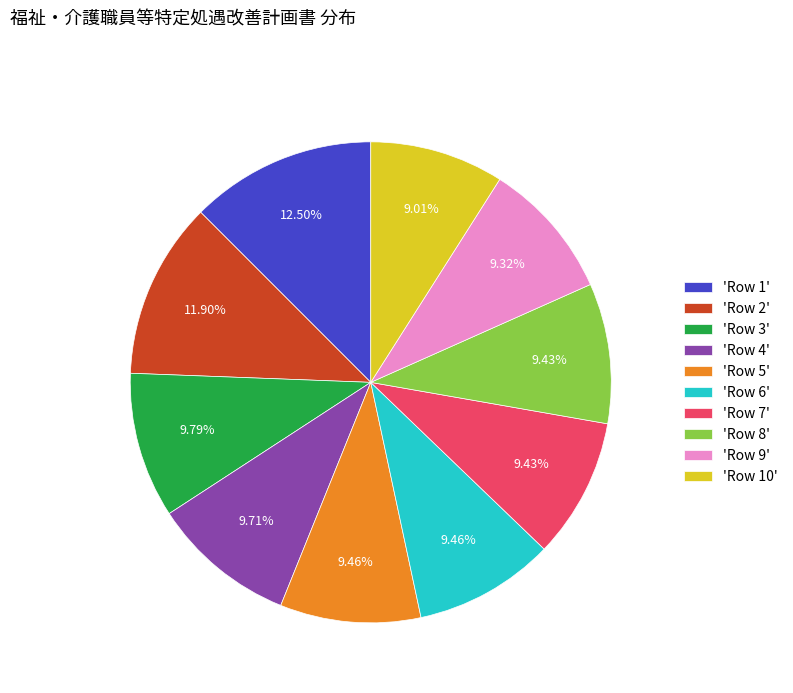

Do 'Row 2' and 'Row 8' together represent more than half of the pie?

No